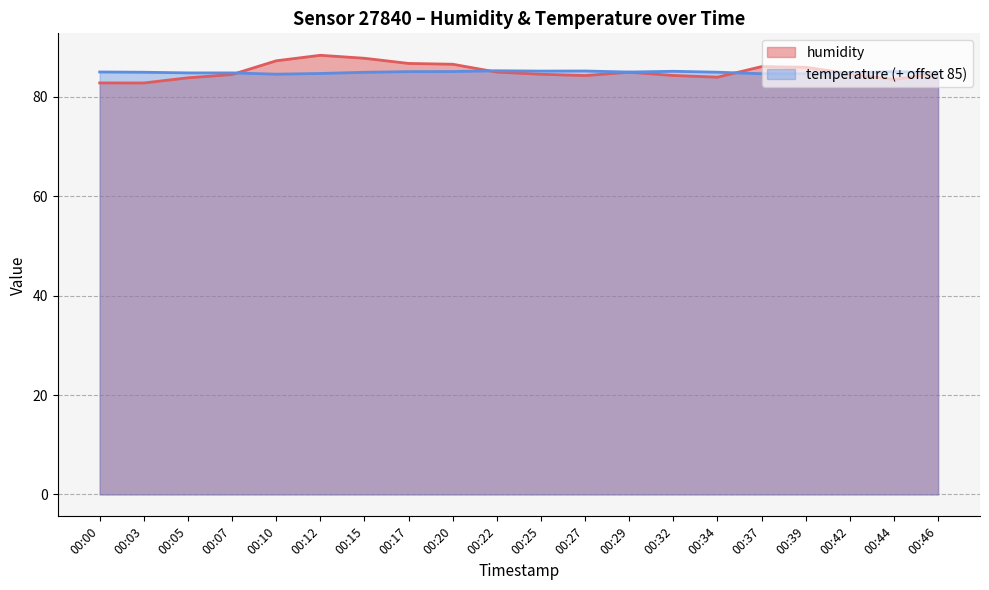

How many interior local valleys does the temperature series have?

3